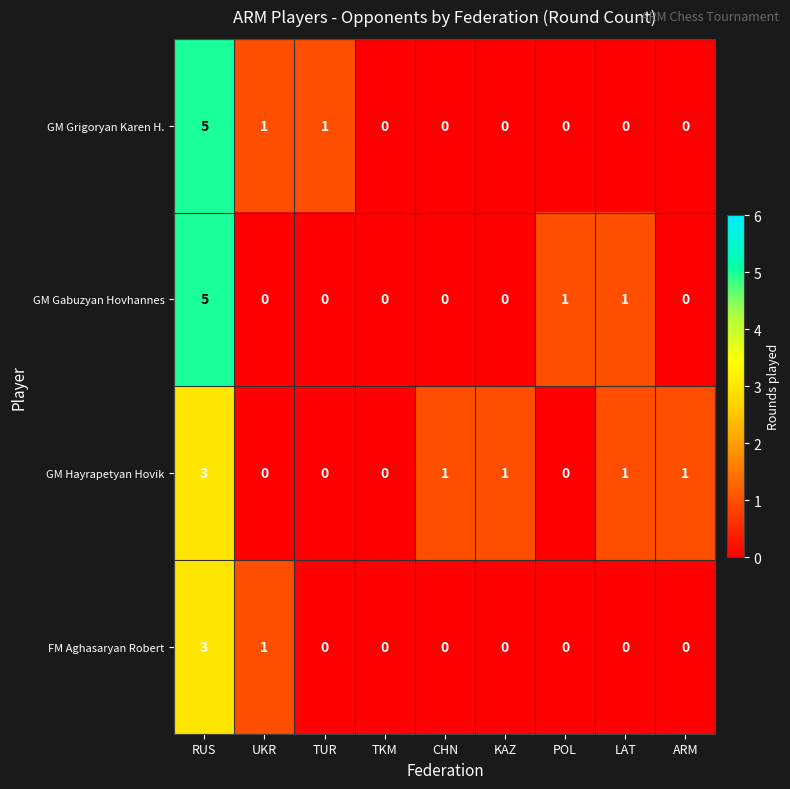

How many data points does each series have?

9